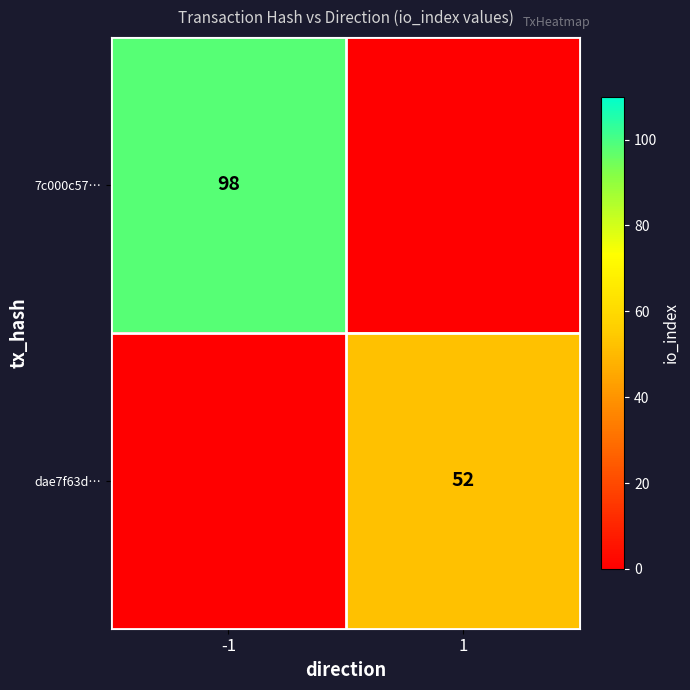

How many series are shown in this chart?

2